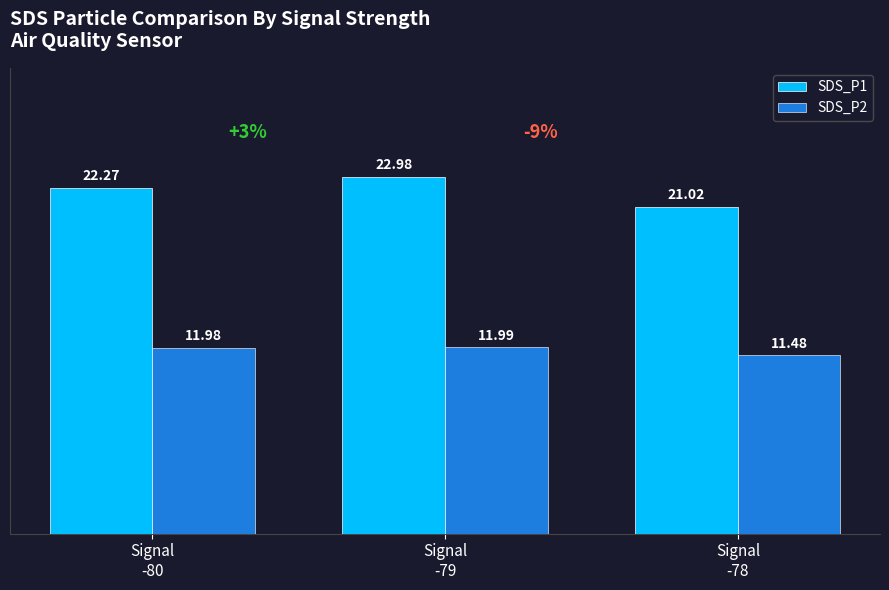

Are the bars horizontal?

No